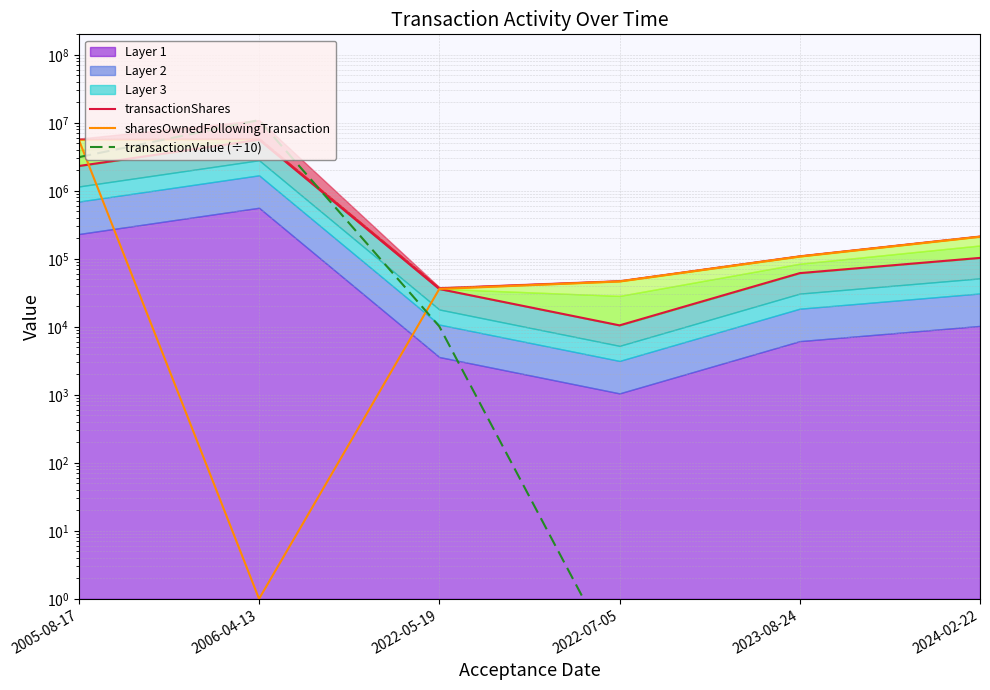

List the series in order of their overall mean, highest first.

transactionValue (÷10), transactionShares, sharesOwnedFollowingTransaction